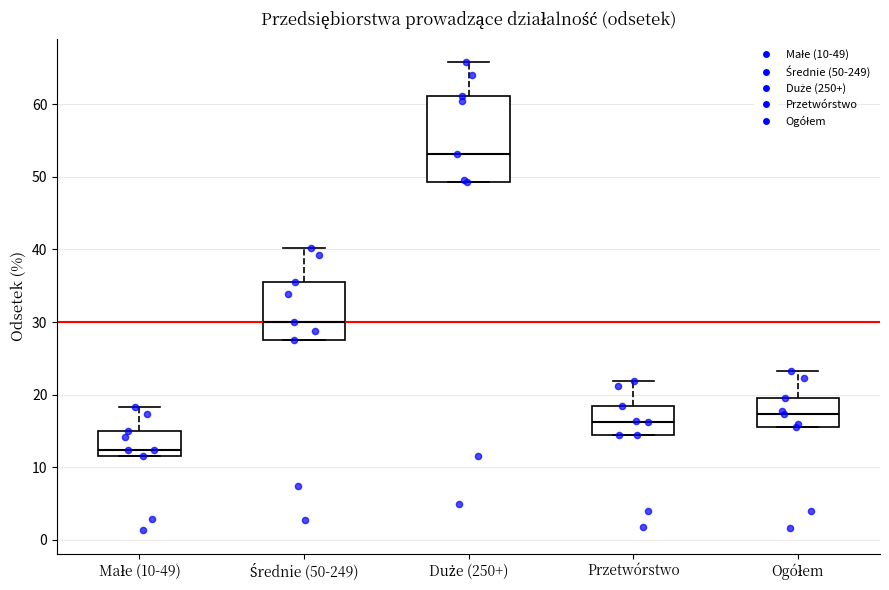

Reading left to right, transcribe this box plot: for each box, give where its median line is, the range the box spans, and where its two whiskers end, as read against the y-axis. The values are not printed on the chart, so give them approximately, as read against the axis.

Małe (10-49): median 12 (just above the box's lower edge), box 12 to 15, whiskers 12 to 18
Średnie (50-249): median 30, box 28 to 36, whiskers 28 to 40
Duże (250+): median 53, box 49 to 61, whiskers 49 to 66
Przetwórstwo: median 16, box 14 to 19, whiskers 14 to 22
Ogółem: median 17, box 16 to 20, whiskers 16 to 23